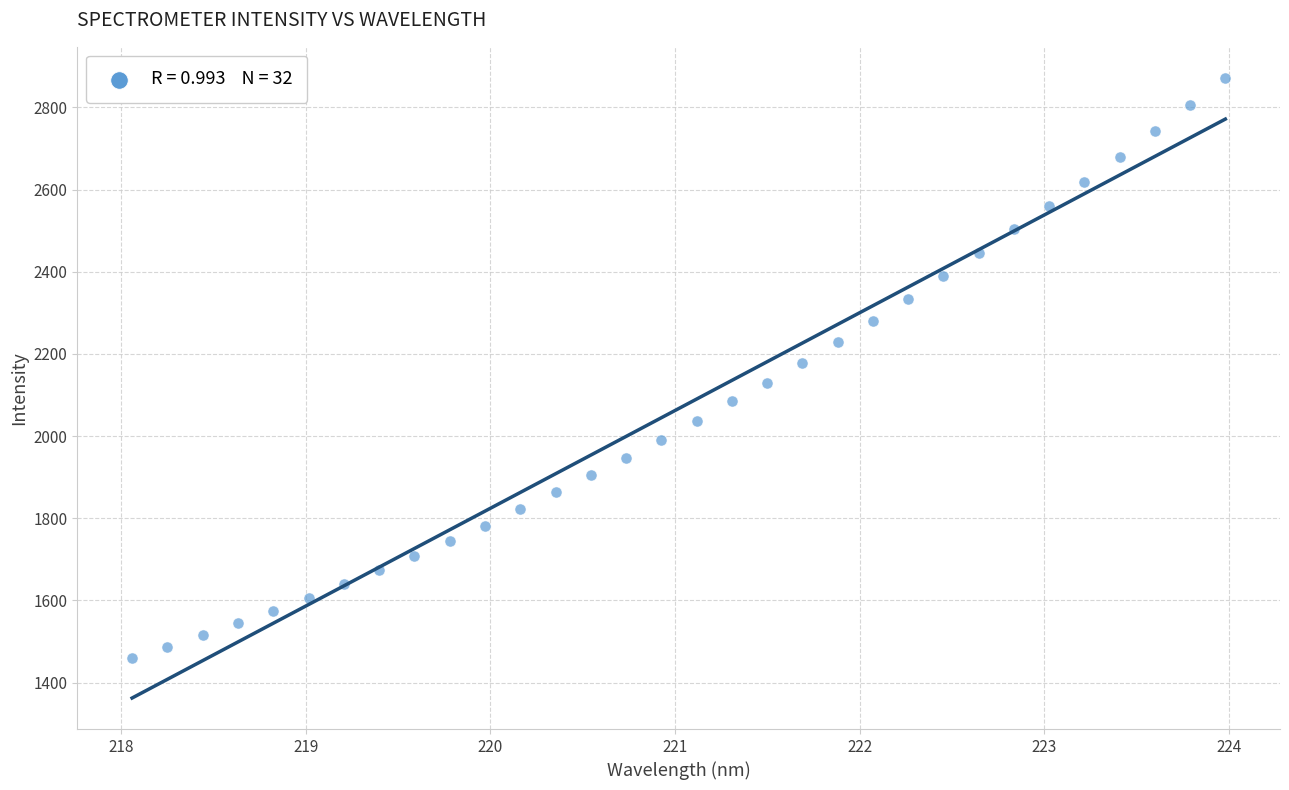

What is the range of X values (max minus min)?

5.9